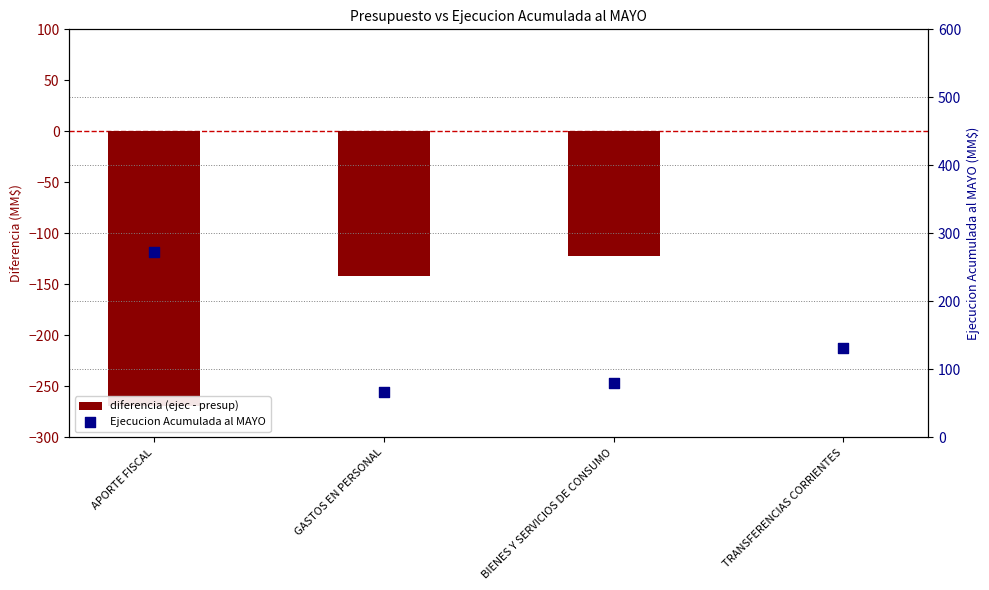

What is the total value across all series at APORTE FISCAL?

4